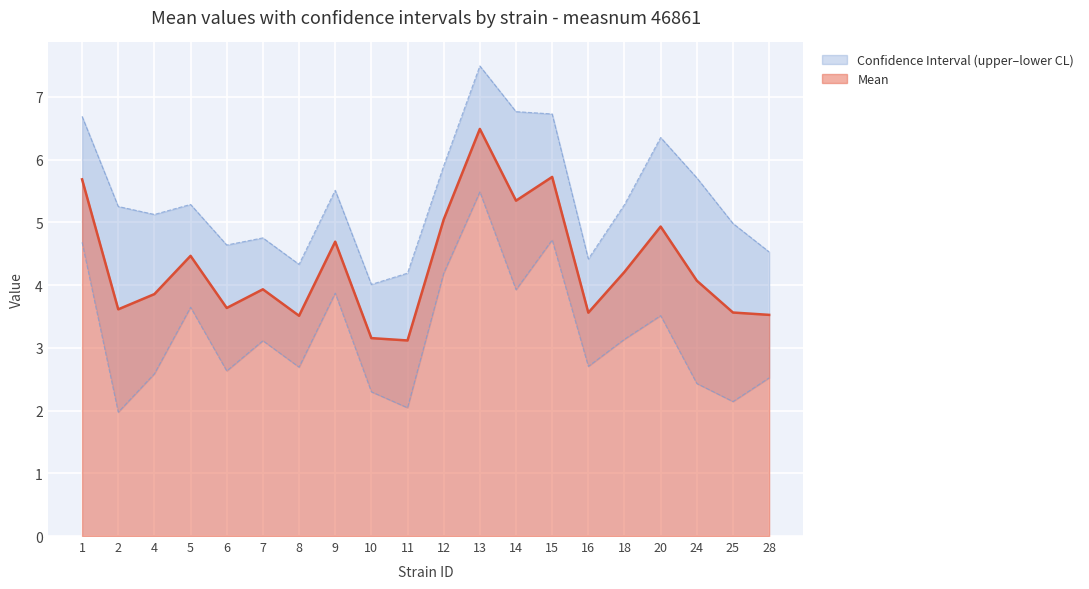

At which category does uppercl reach its first local peak?

5